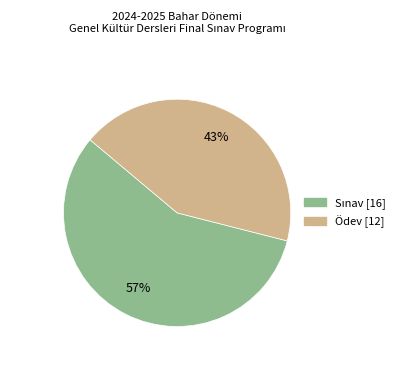

Count the number of slices in the pie.

2